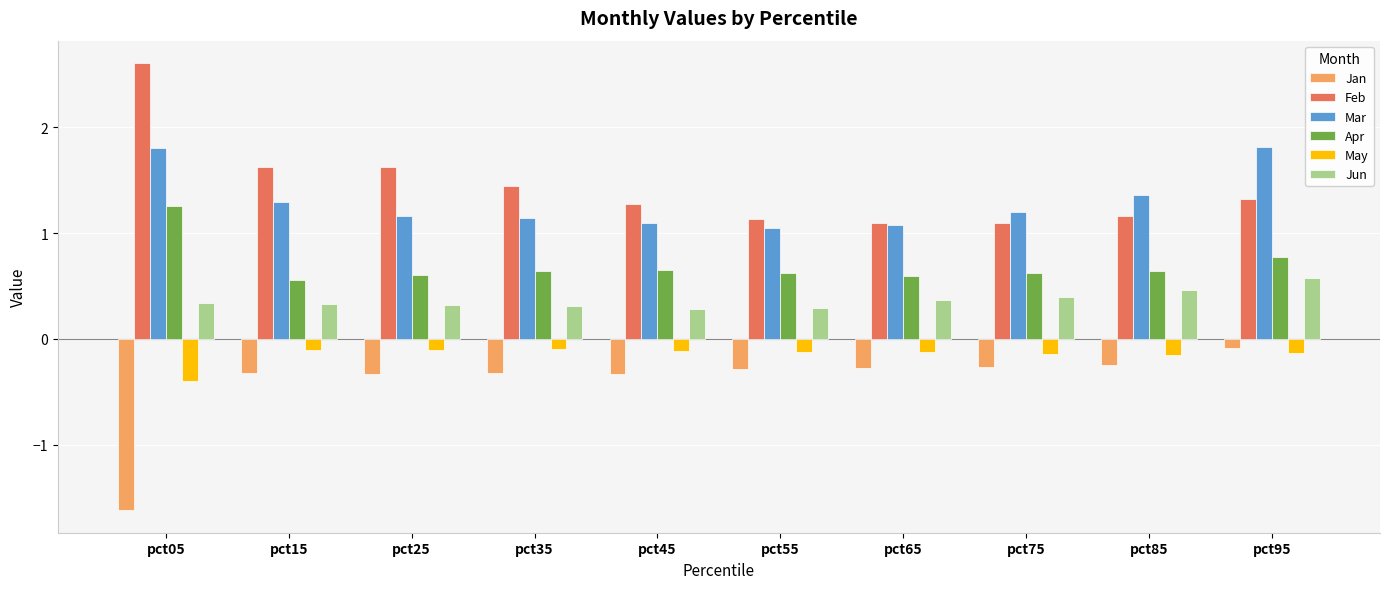

What is the approximate value of Mar at pct95?

1.8